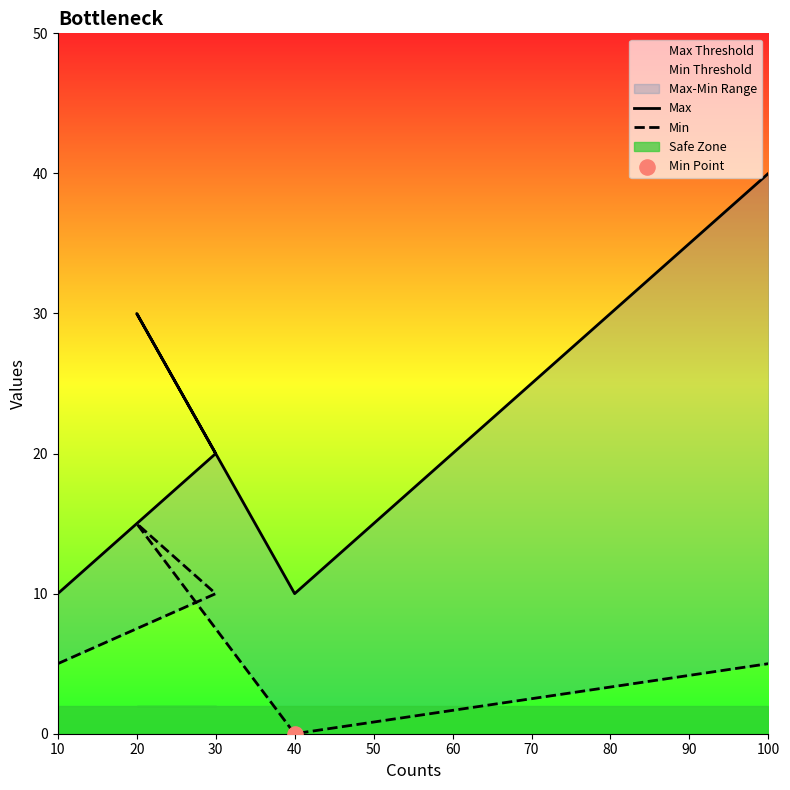

Which series has the largest total across all categories?

Max